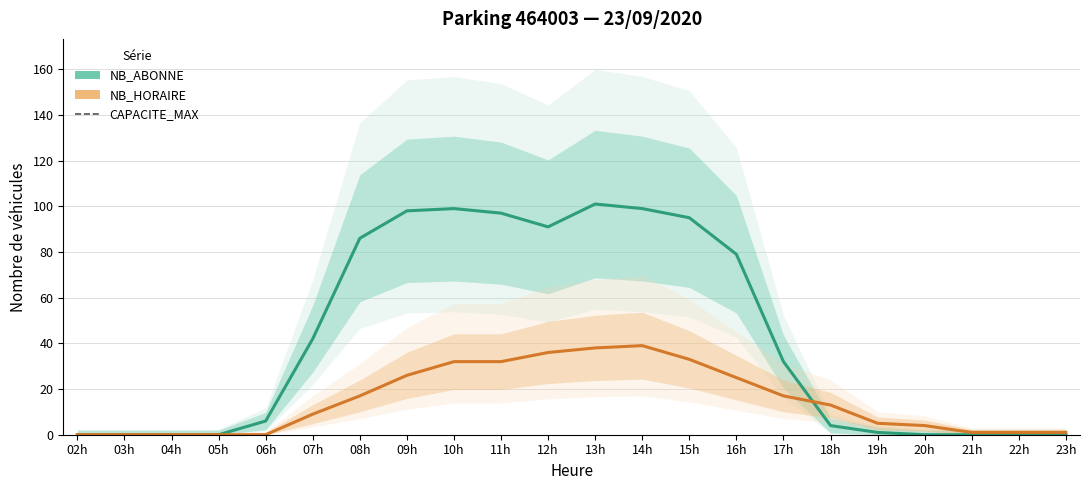

At how many categories does at least one series exceed 69?

9